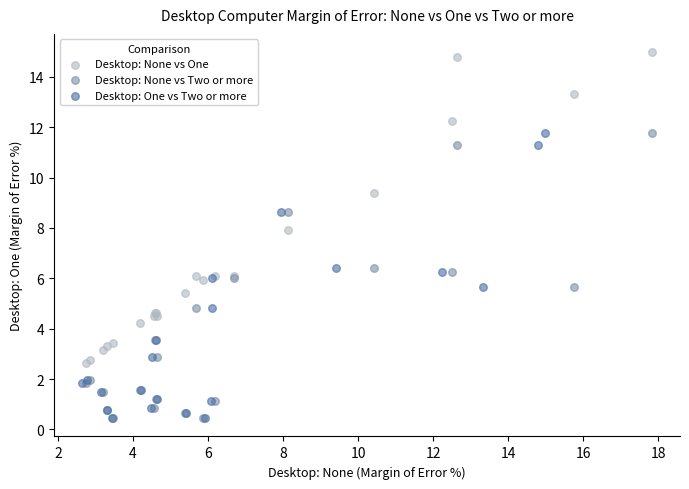

Which series has the widest spread of Y values?

Desktop: None vs One